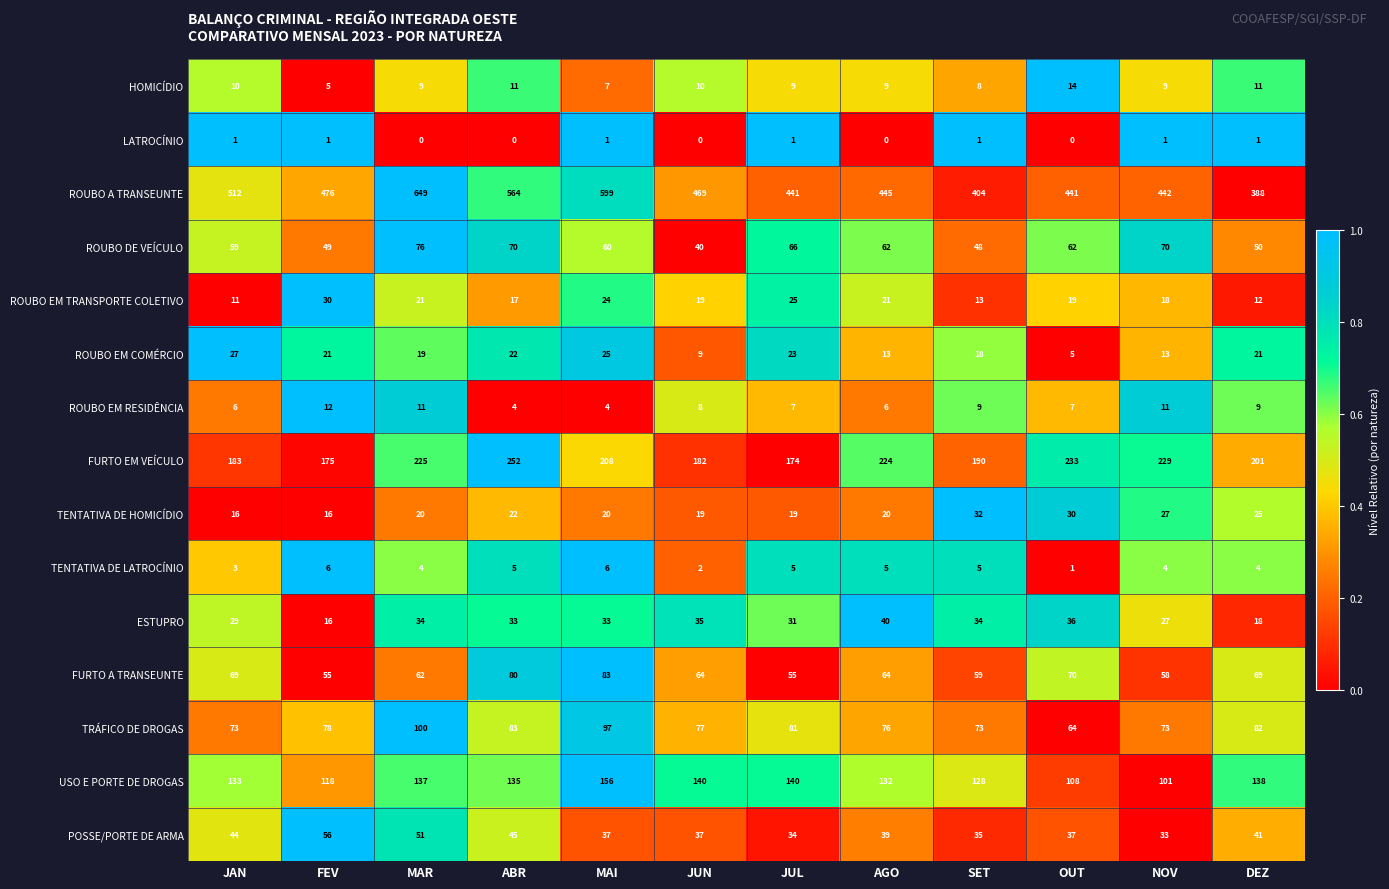

Between JUL and NOV, which series saw the biggest shift?

FURTO EM VEÍCULO